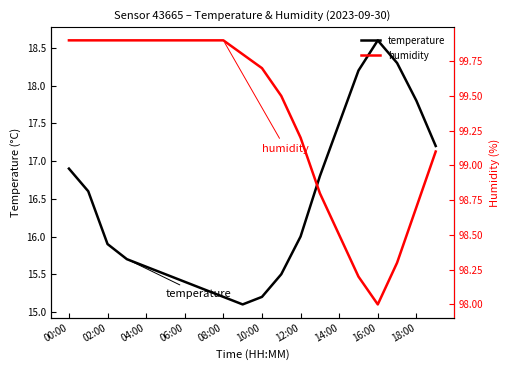

True or false: temperature and humidity cross at least once.

False